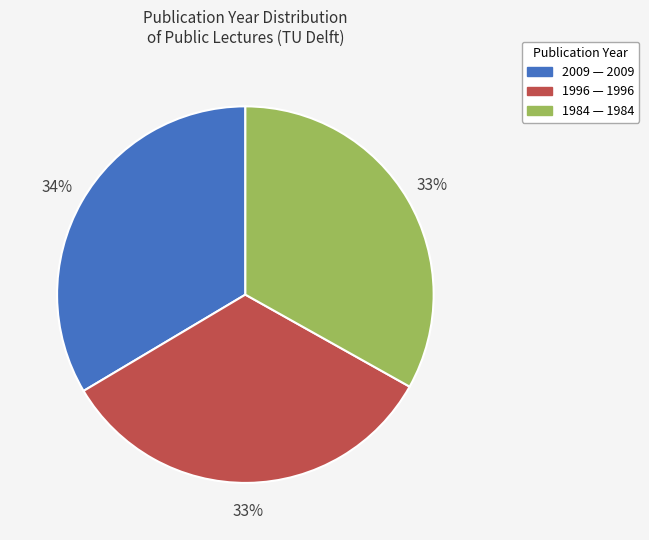

Is there any slice that represents more than half of the pie?

No